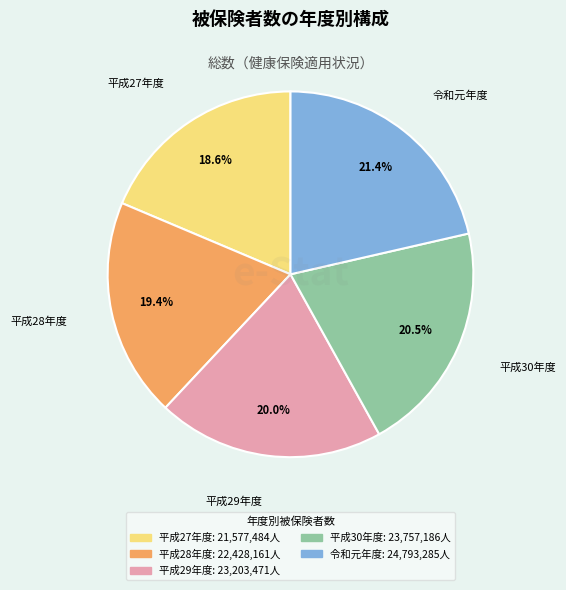

Is there any slice that represents more than half of the pie?

No